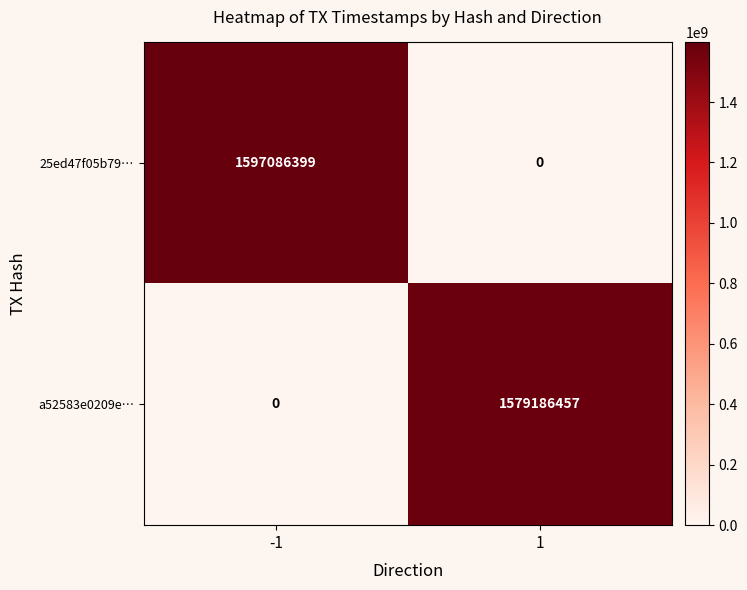

Rank the series at 1 from highest to lowest value.

a52583e0209e…, 25ed47f05b79…